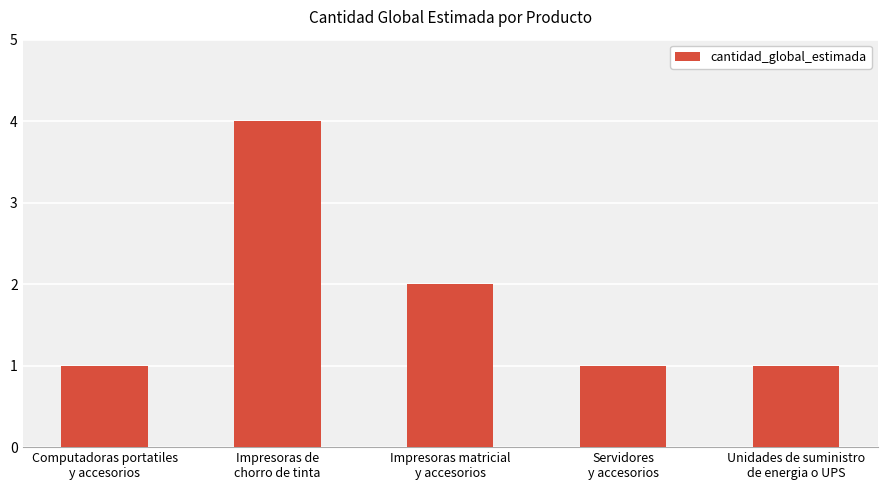

Reading left to right, transcribe all the data shown in this chart.

Computadoras portatiles
y accesorios=1	Impresoras de
chorro de tinta=4	Impresoras matricial
y accesorios=2	Servidores
y accesorios=1	Unidades de suministro
de energia o UPS=1